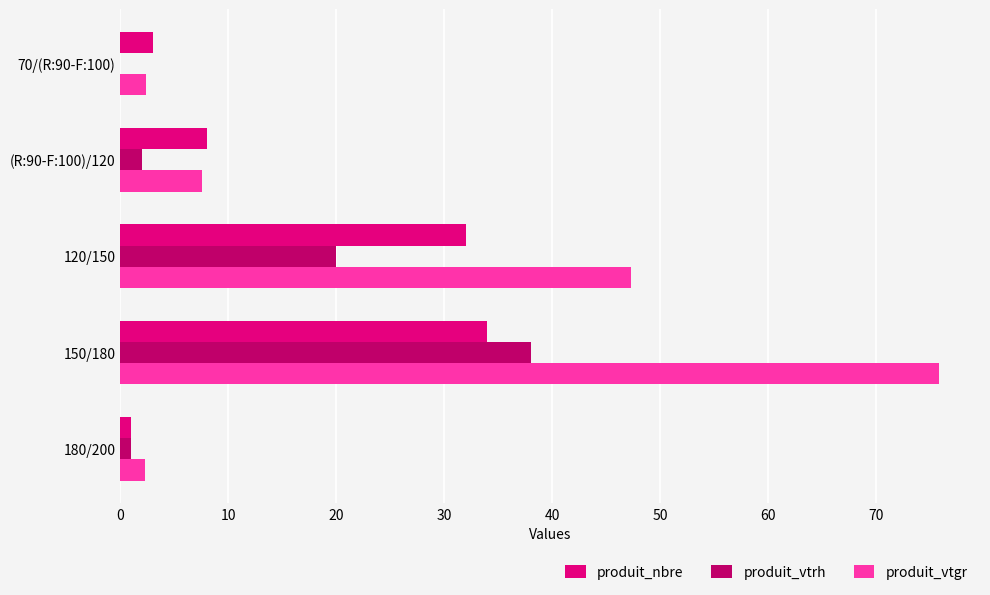

What is the total value across all series at 120/150?

99.3